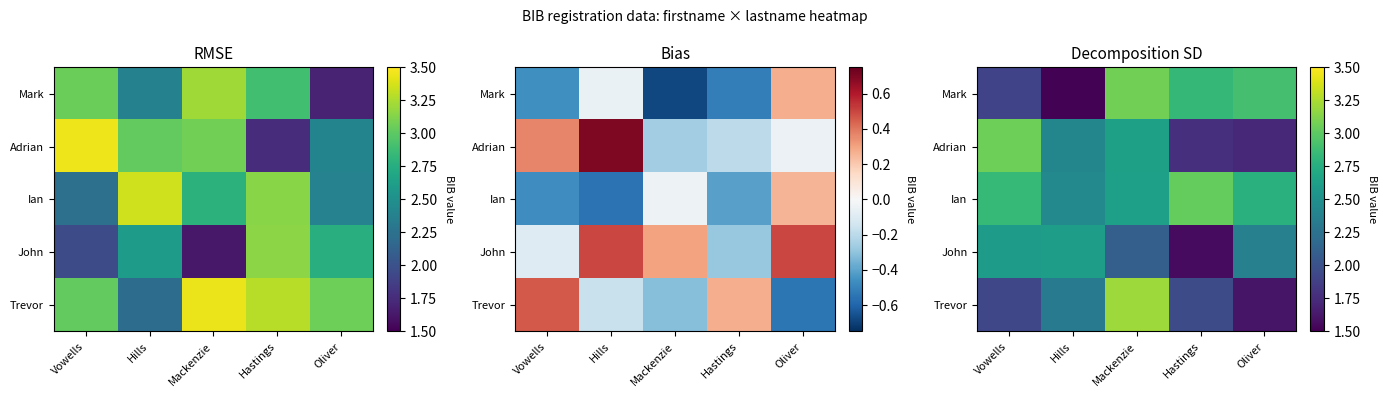

Is it true that John equals 2.2 at Hastings?

False